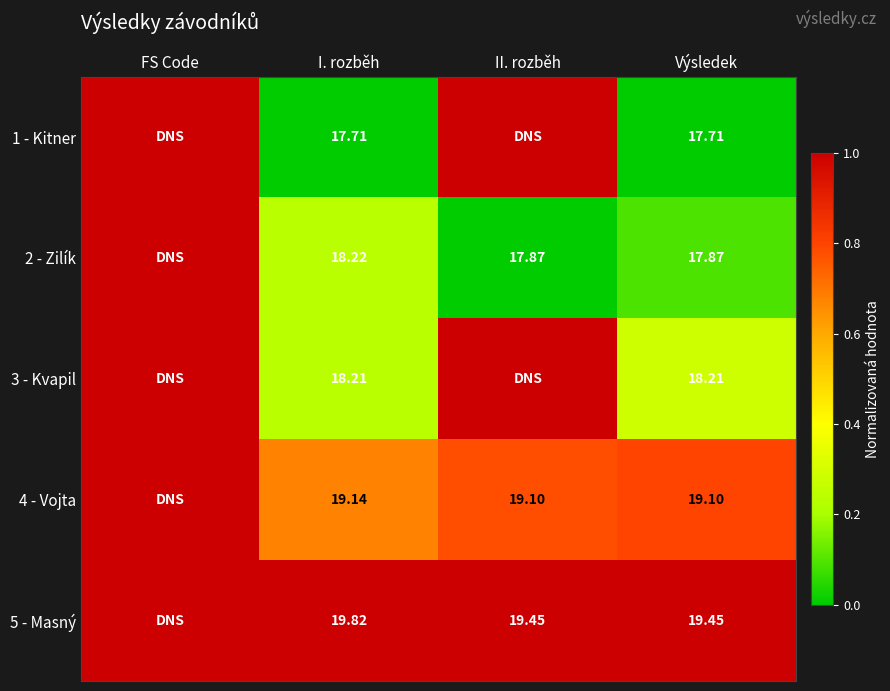

What is the difference between the maximum and minimum values in the 3 - Kvapil series?

0.8